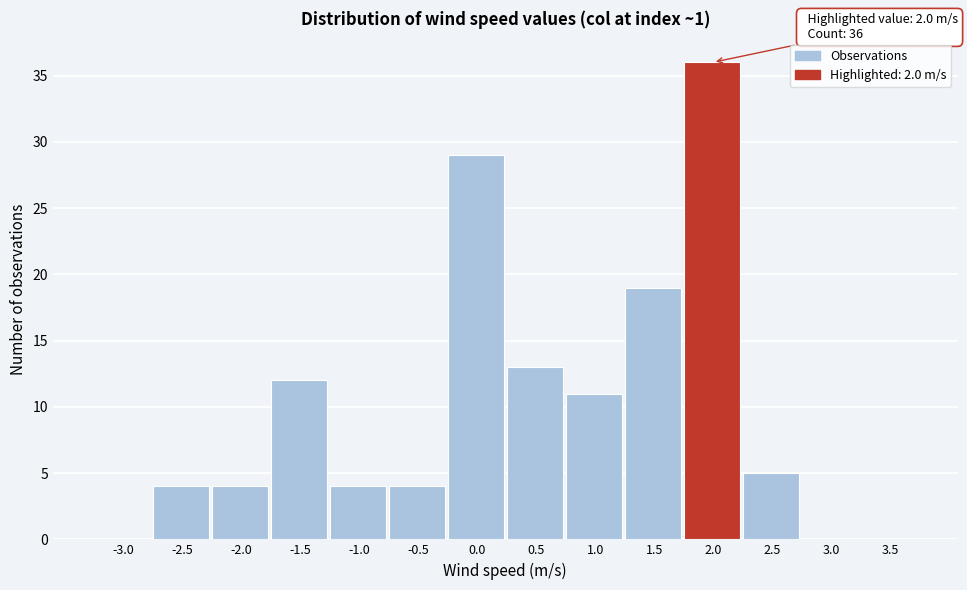

Reading left to right, list all the values displayed in this chart.

-3.0=0	-2.5=4	-2.0=4	-1.5=12	-1.0=4	-0.5=4	0.0=29	0.5=13	1.0=11	1.5=19	2.0=36	2.5=5	3.0=0	3.5=0